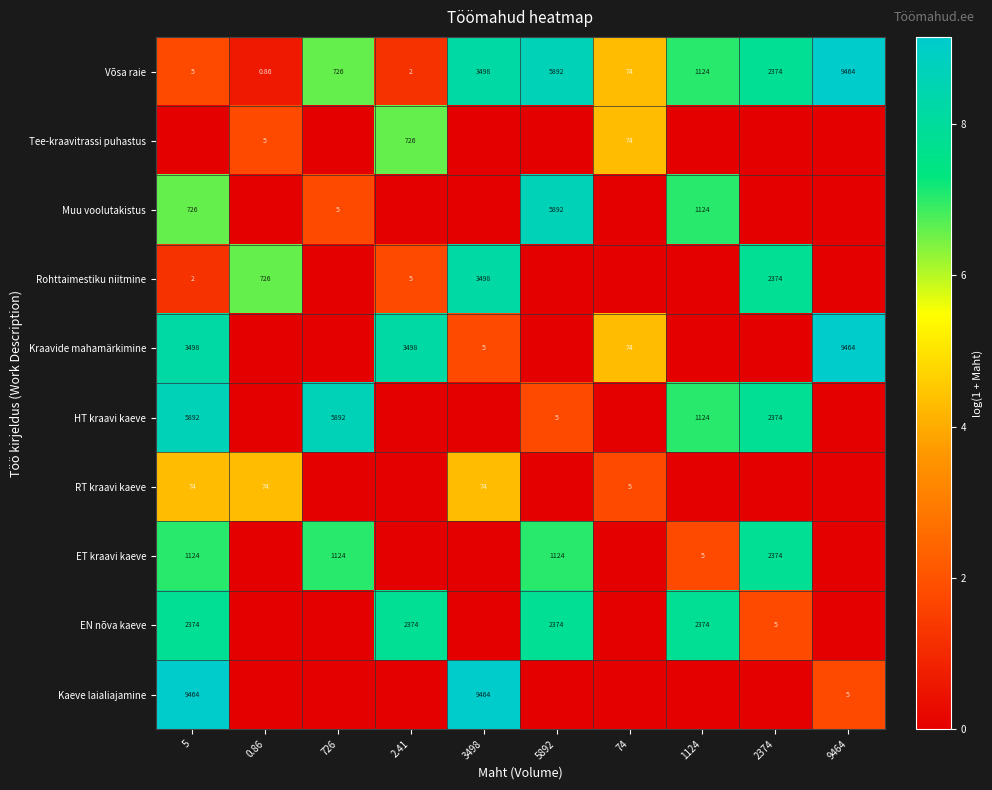

At which category is the sum across all series the highest?

5